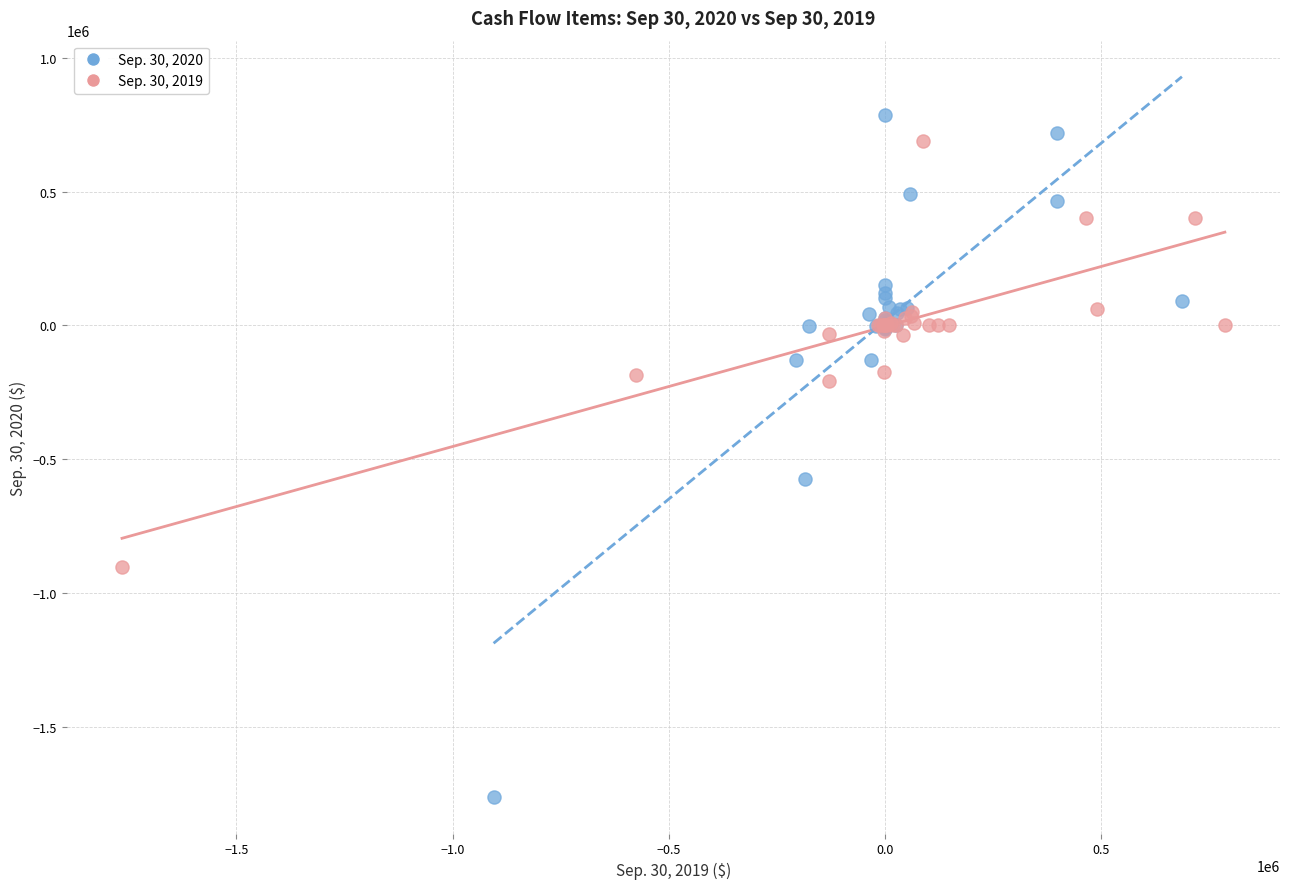

Which series contains the lowest Y value?

Sep. 30, 2020